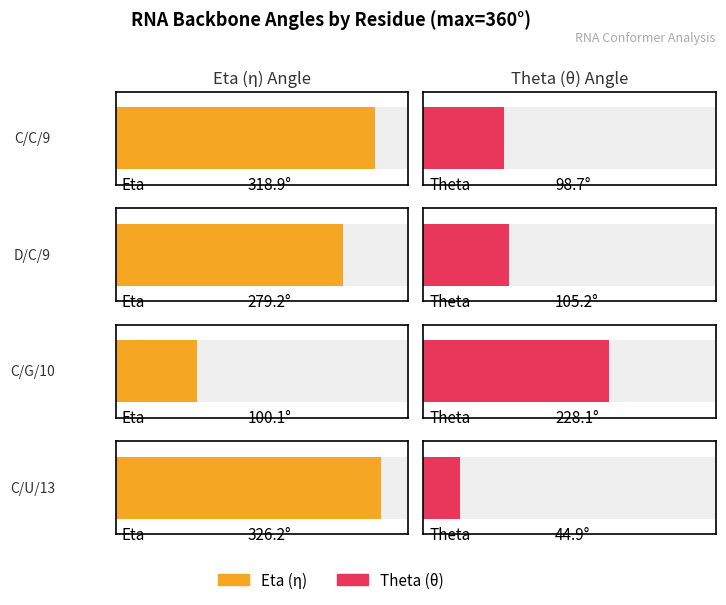

What is the difference between the maximum and minimum values in the Eta series?

226.1